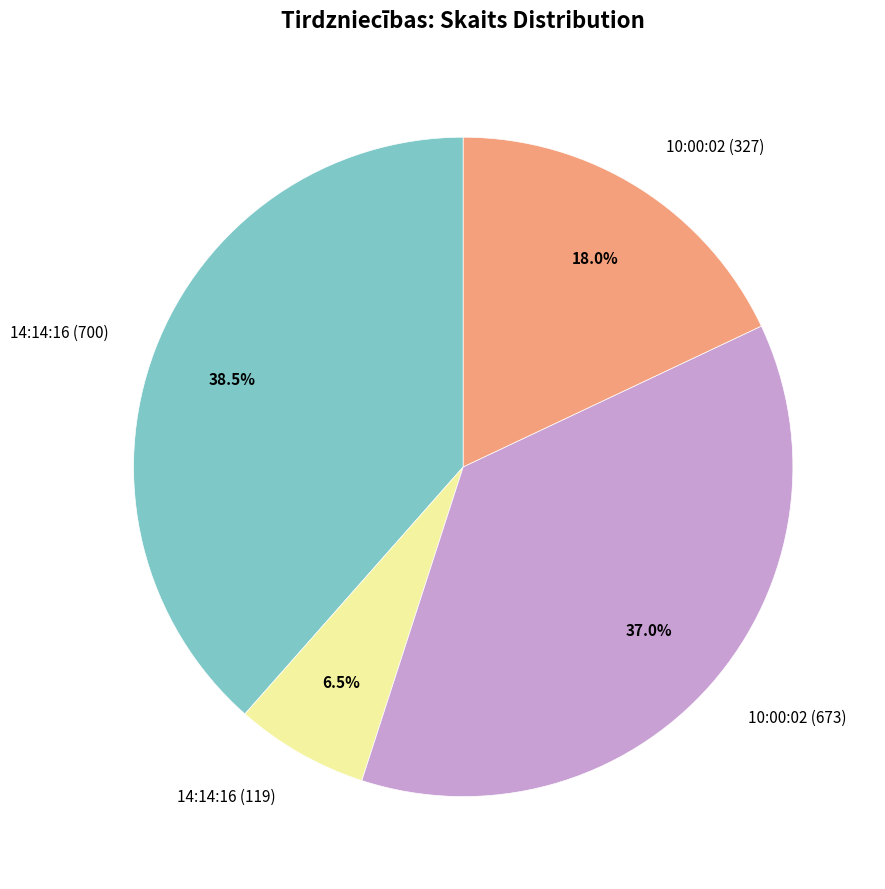

What is the largest slice in the pie chart?

14:14:16 (700)